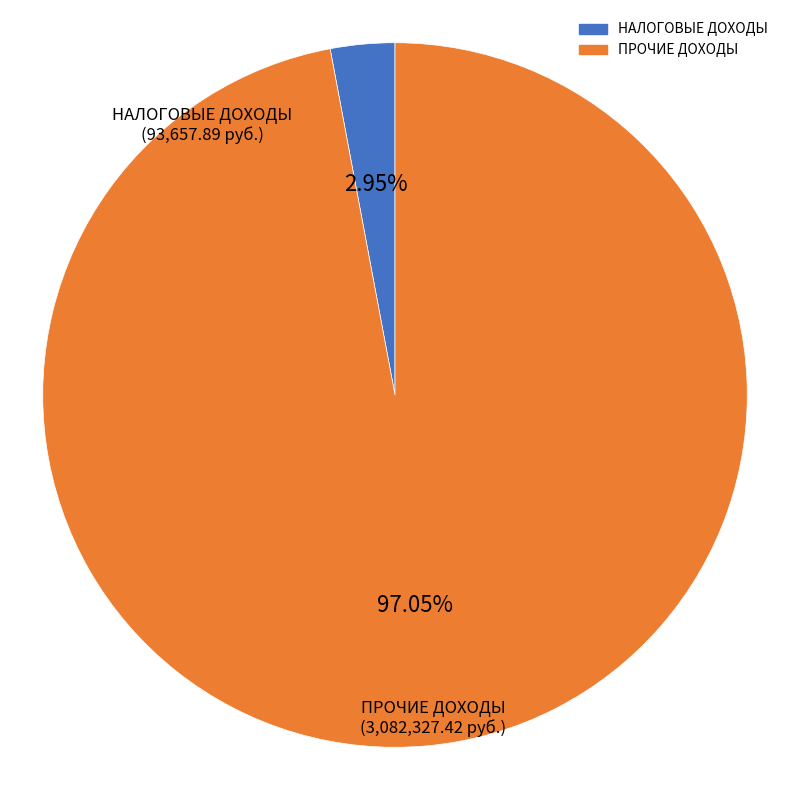

Does any single category account for the majority?

Yes